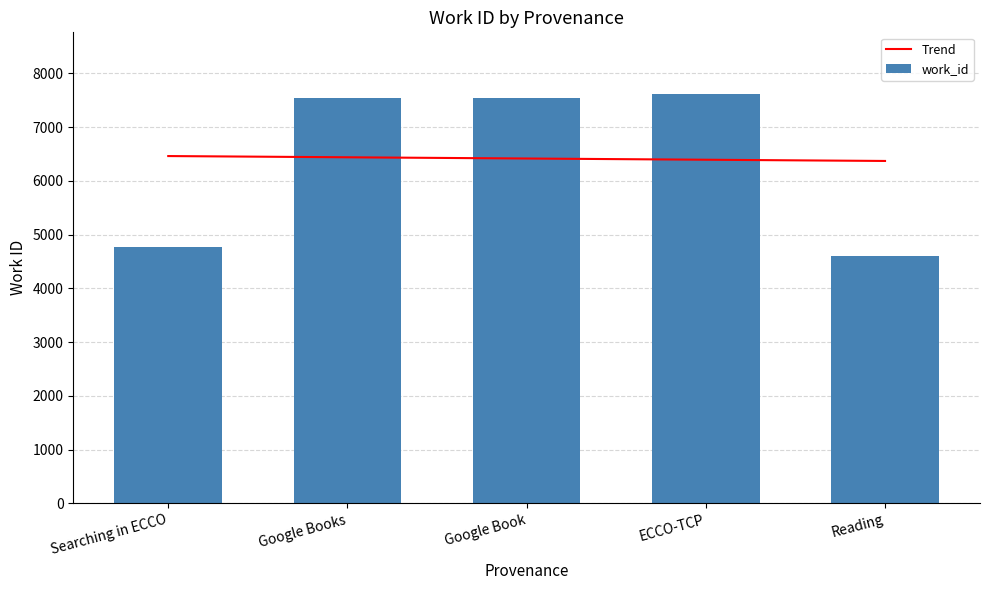

How many data points in Trend are above 6417?

3